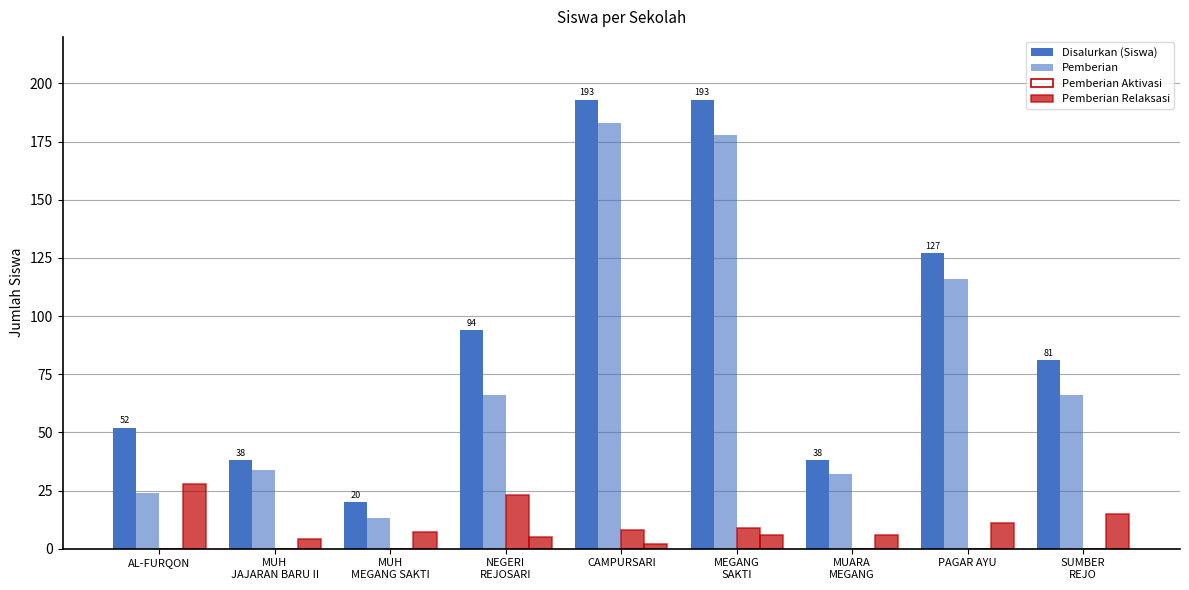

List the series in order of their peak value, lowest first.

Pemberian Aktivasi, Pemberian Relaksasi, Pemberian, Disalurkan (Siswa)